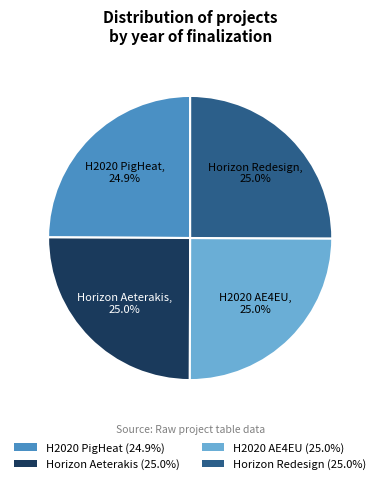

What percentage is NOT represented by H2020 PigHeat (24.9%)?

75.1%